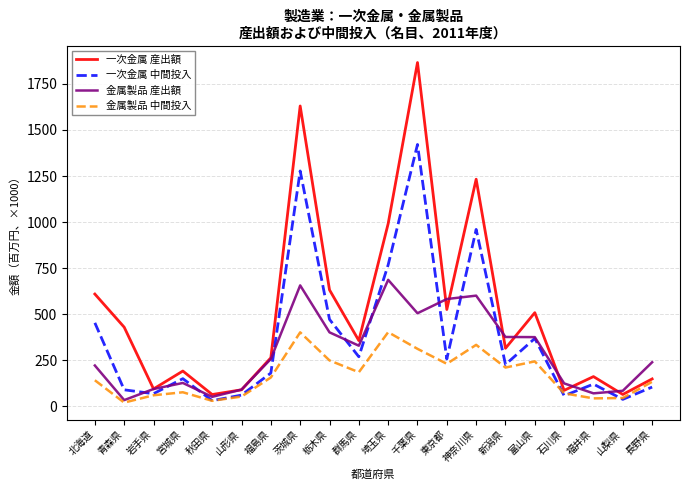

Rank the series by their maximum value, from highest to lowest.

一次金属 産出額, 一次金属 中間投入, 金属製品 産出額, 金属製品 中間投入